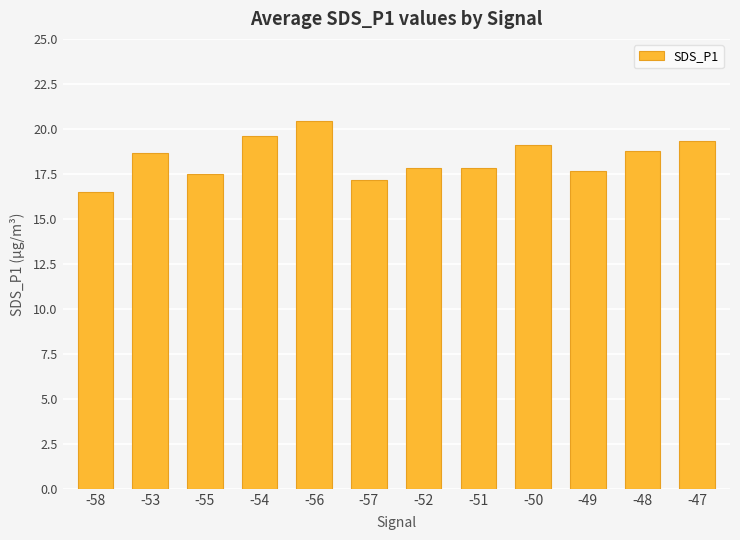

What position from the left is -55?

3